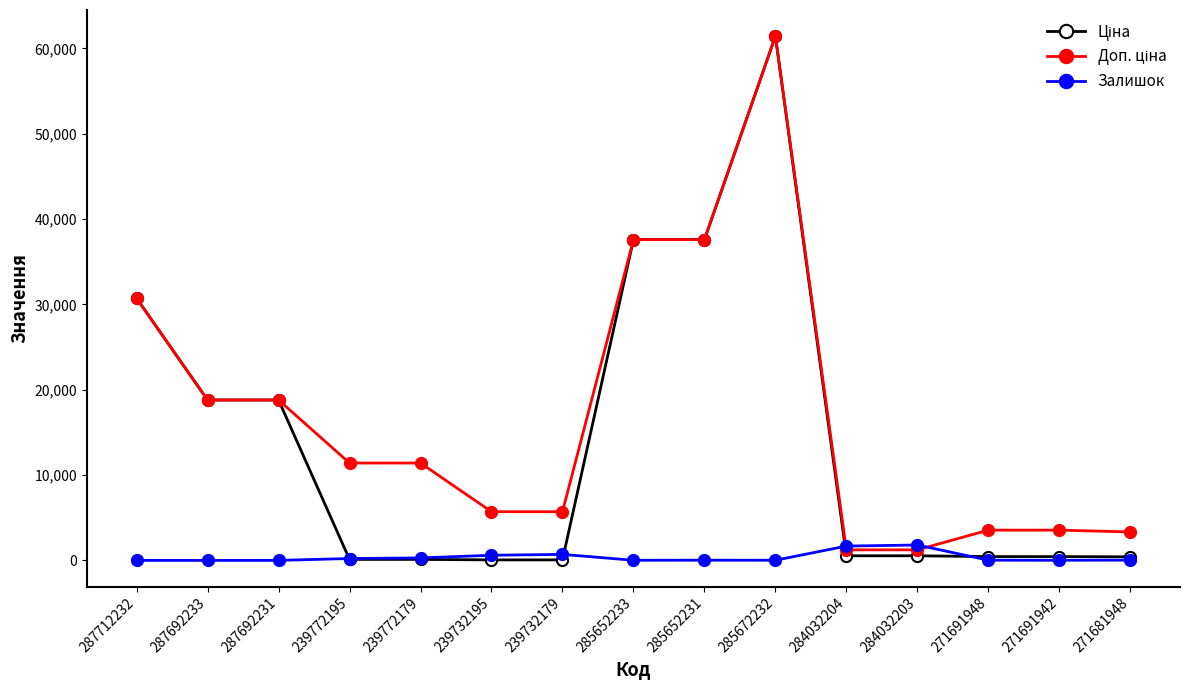

At which category is the sum across all series the highest?

285672232